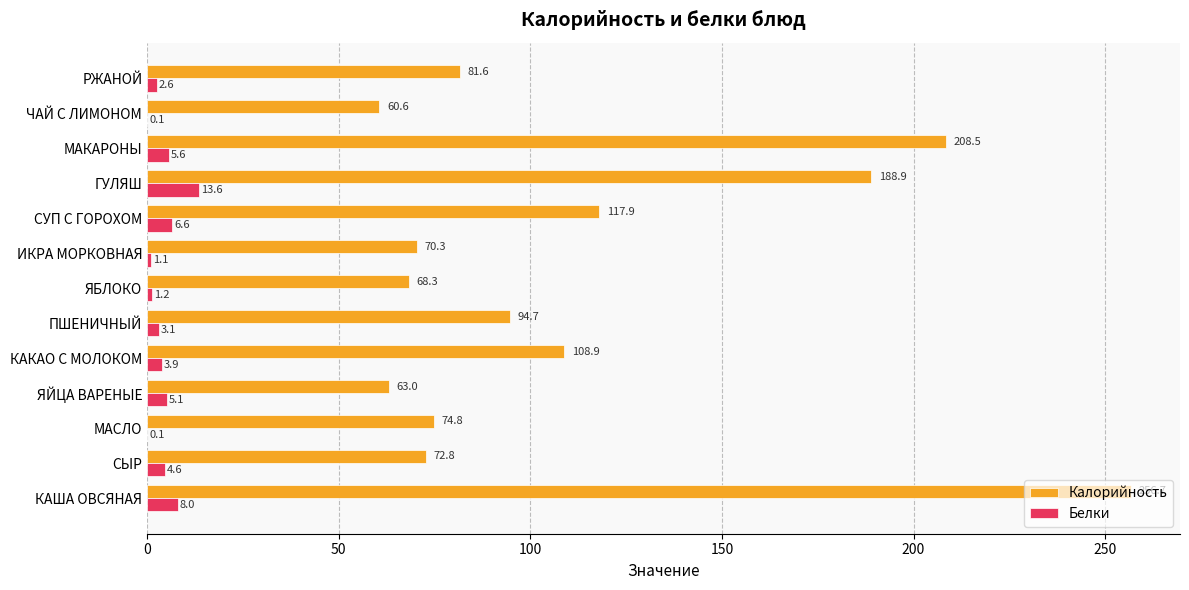

What is the total value across all series at ИКРА МОРКОВНАЯ?

71.4